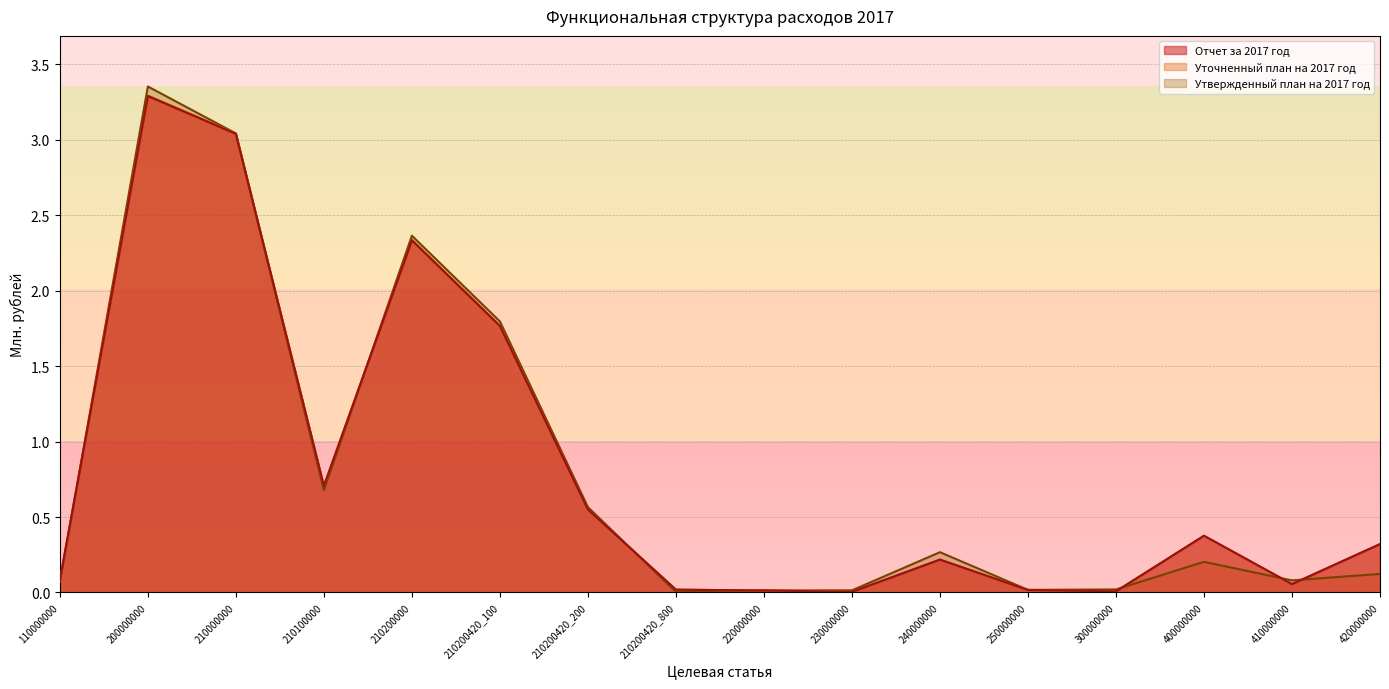

True or false: Отчет за 2017 год has more than 1 points higher than both neighbors.

True